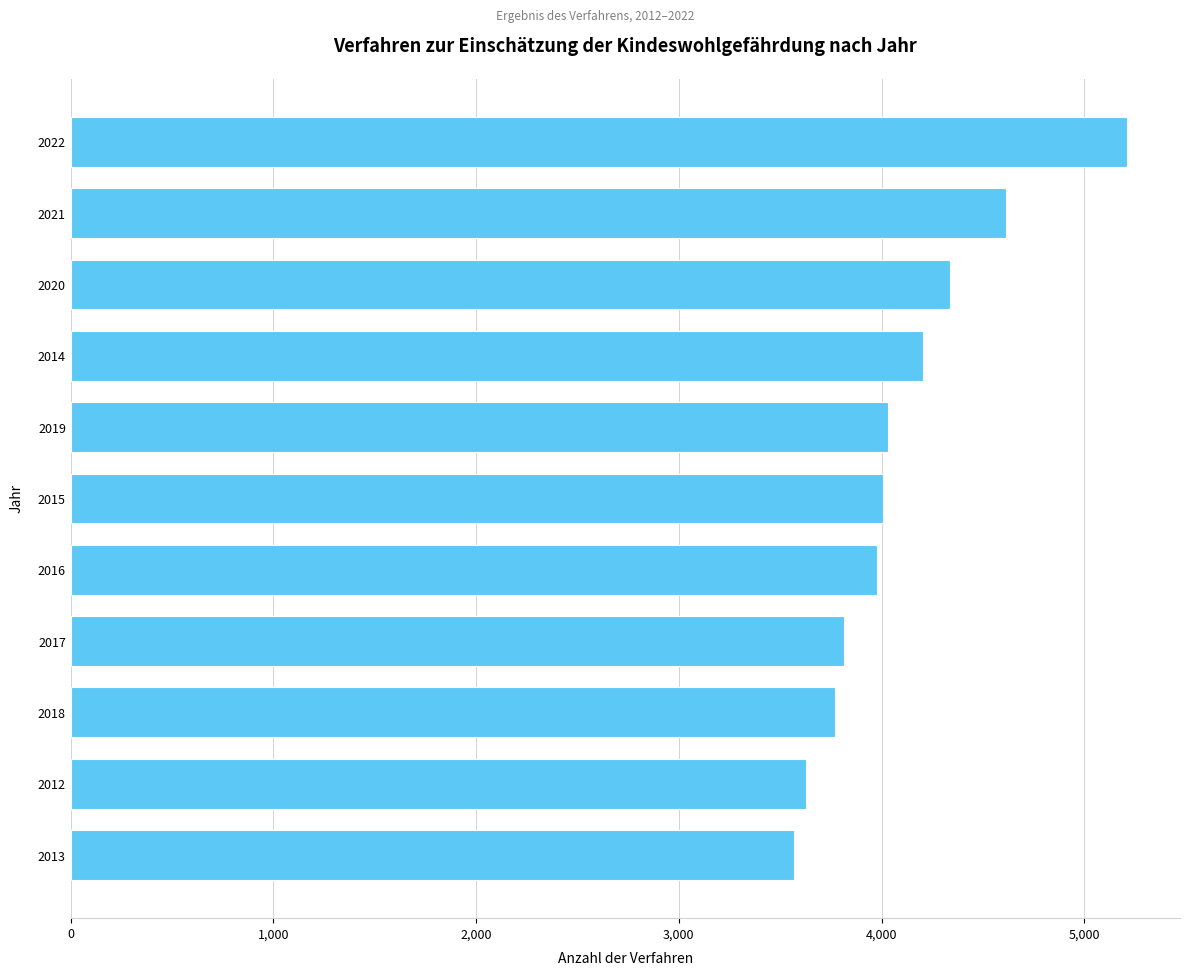

What is the maximum value shown in the chart?

5212